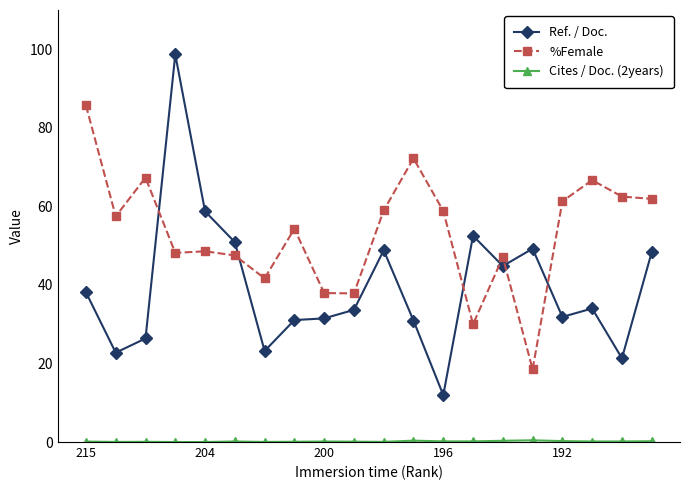

What is the highest value of the Ref. / Doc. series?

98.7